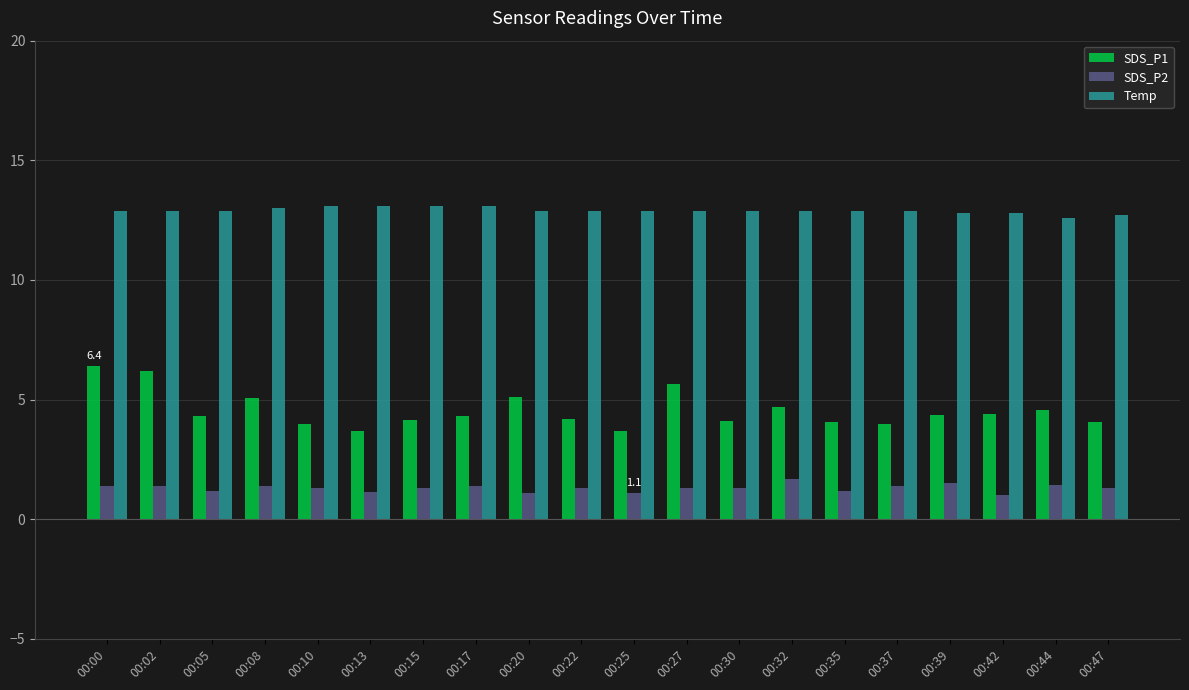

How many categories are shown in the chart?

20